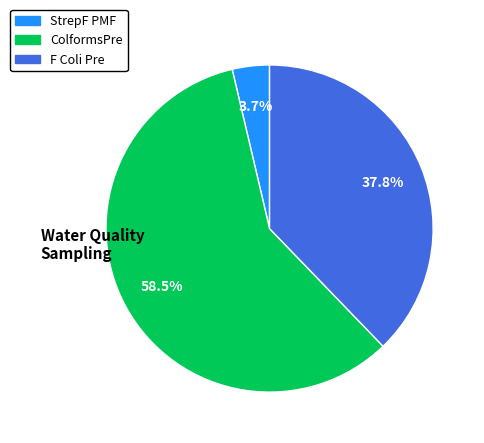

Which category has the biggest portion of the pie?

ColformsPre